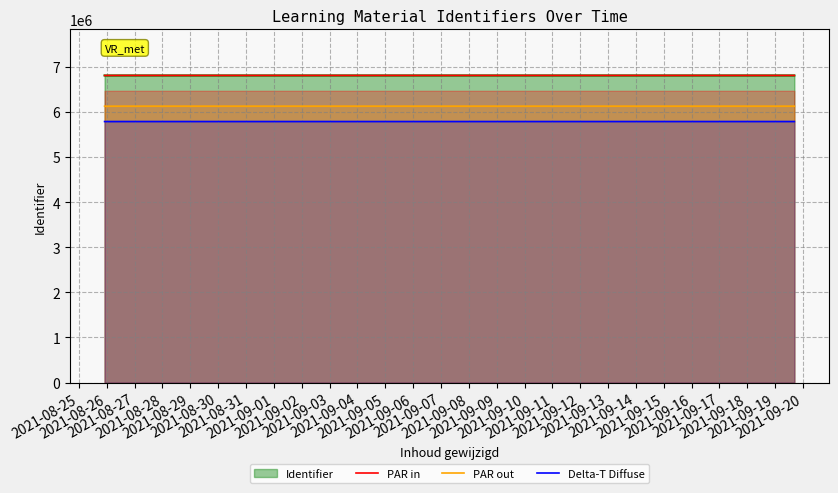

What is the minimum value for PAR in?

6804059.0